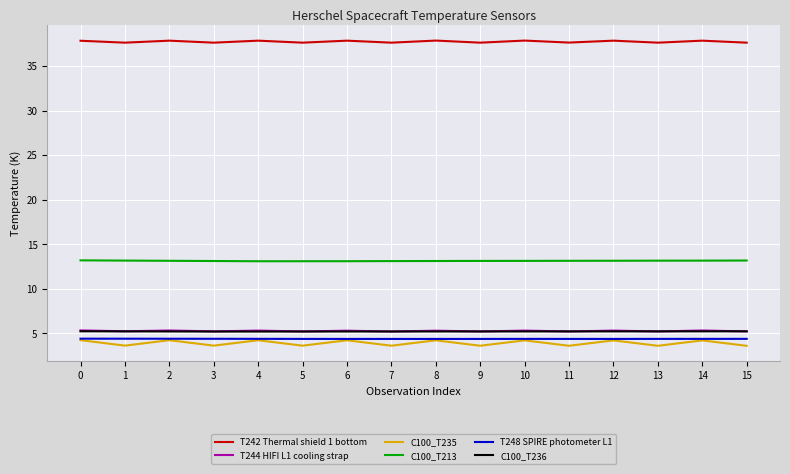

The C100_T236 series shows 7.2 at 10. True or false?

False